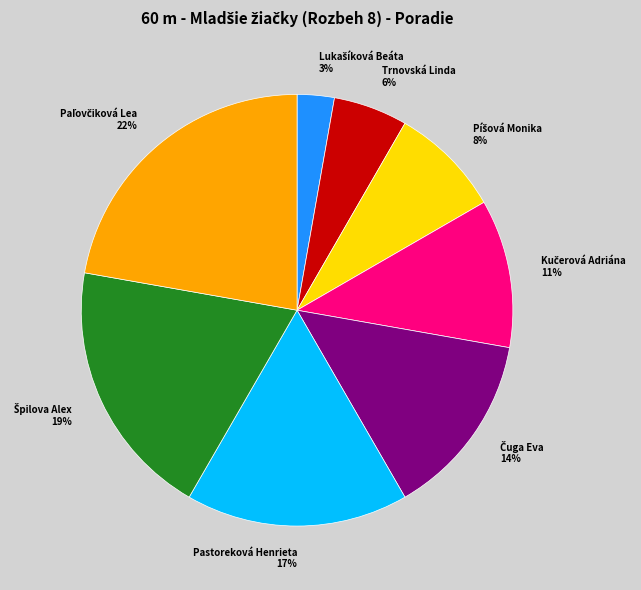

To the nearest percent, what is the difference between the largest and smallest slice percentages?

19%